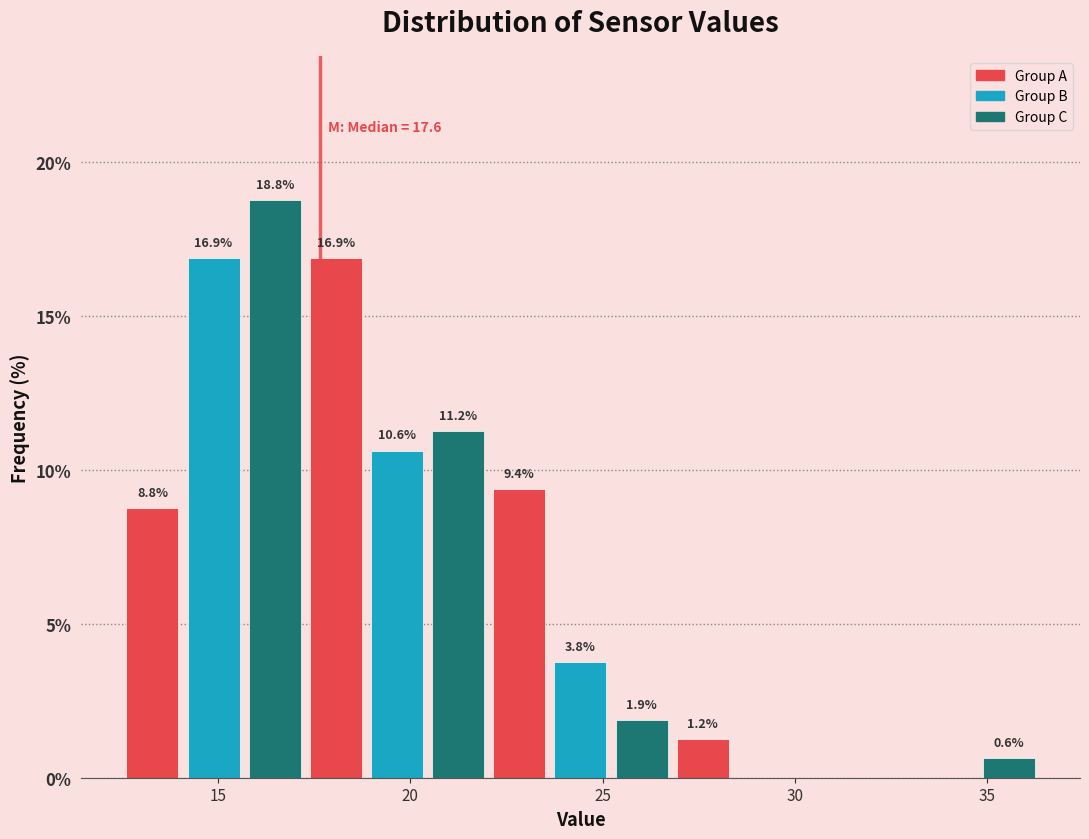

Around what value on the x-axis is the tallest bar? Give the approximate position of its centre, as read against the axis.

16.5